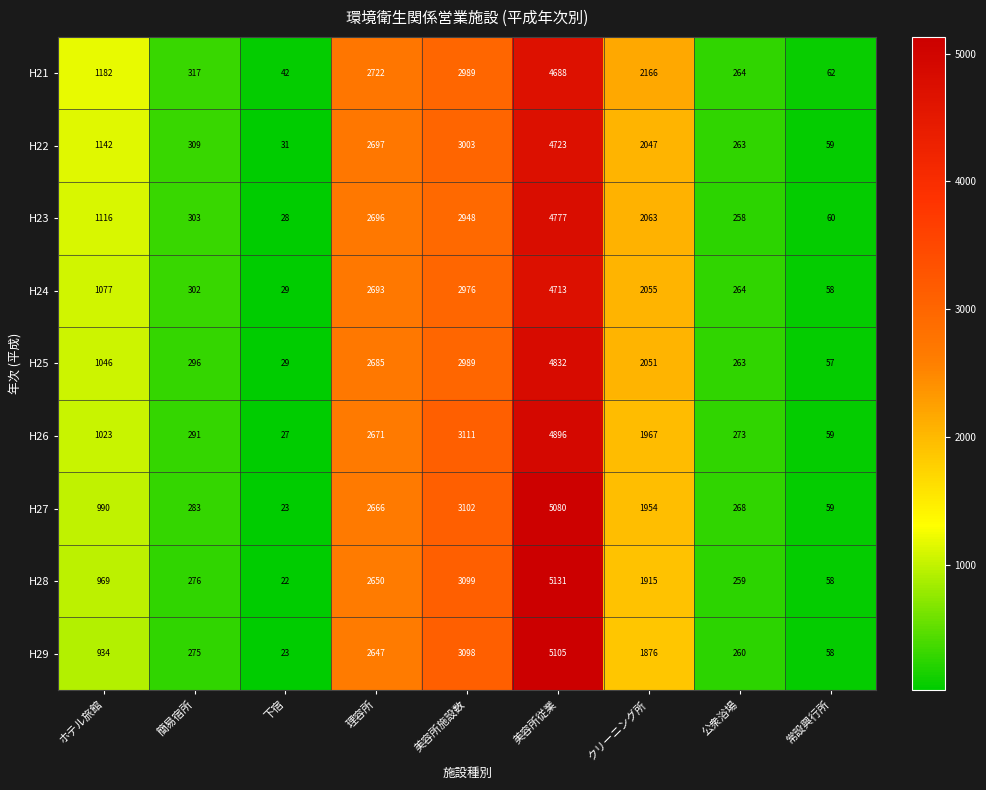

Which series has the widest spread of values?

H28